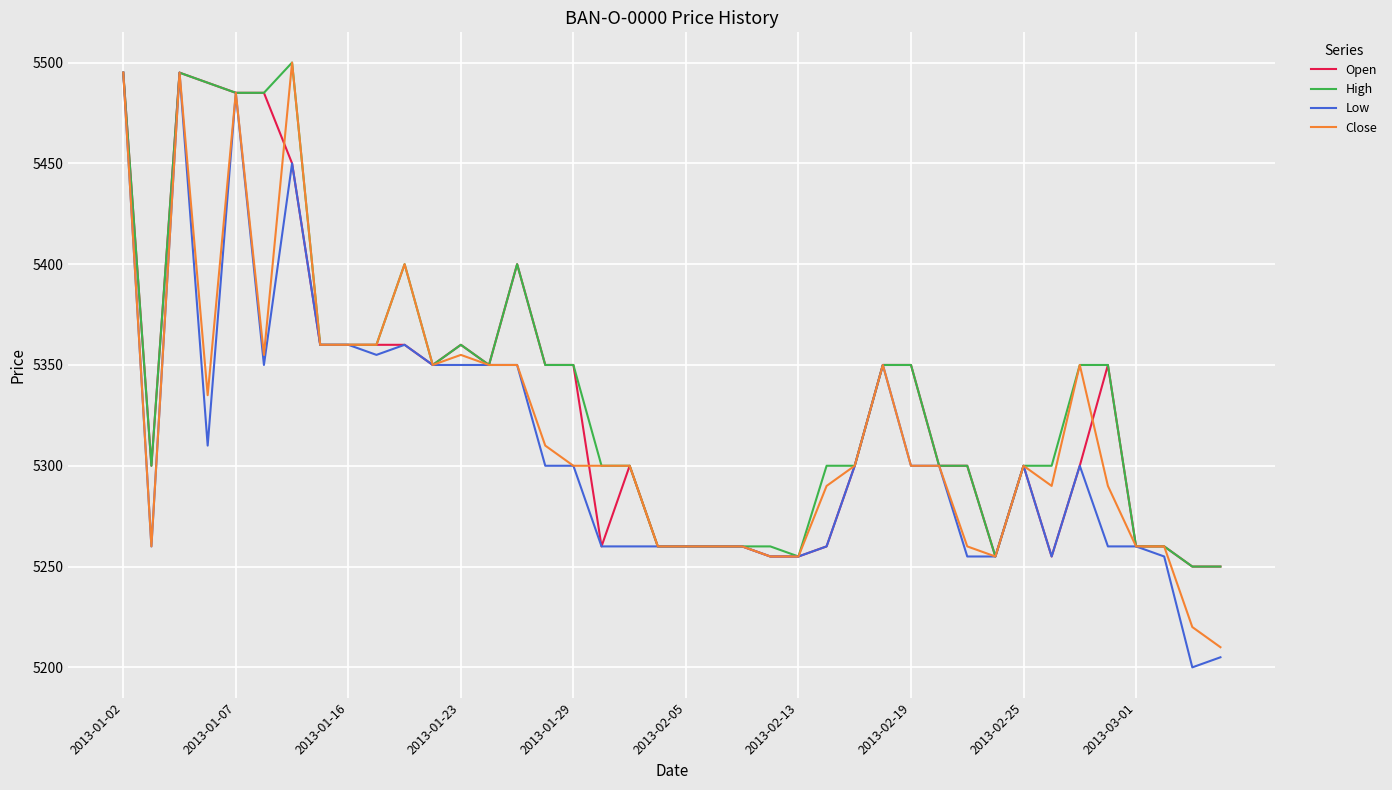

Reading right to left, list all the values displayed in this chart.

Open: 5250	5250	5260	5260	5350	5300	5255	5300	5255	5300	5300	5350	5350	5300	5260	5255	5255	5260	5260	5260	5260	5300	5260	5350	5350	5400	5350	5360	5350	5360	5360	5360	5360	5450	5485	5485	5490	5495	5300	5495
High: 5250	5250	5260	5260	5350	5350	5300	5300	5255	5300	5300	5350	5350	5300	5300	5255	5260	5260	5260	5260	5260	5300	5300	5350	5350	5400	5350	5360	5350	5400	5360	5360	5360	5500	5485	5485	5490	5495	5300	5495
Low: 5205	5200	5255	5260	5260	5300	5255	5300	5255	5255	5300	5300	5350	5300	5260	5255	5255	5260	5260	5260	5260	5260	5260	5300	5300	5350	5350	5350	5350	5360	5355	5360	5360	5450	5350	5485	5310	5495	5260	5495
Close: 5210	5220	5260	5260	5290	5350	5290	5300	5255	5260	5300	5300	5350	5300	5290	5255	5255	5260	5260	5260	5260	5300	5300	5300	5310	5350	5350	5355	5350	5400	5360	5360	5360	5500	5355	5485	5335	5495	5260	5495